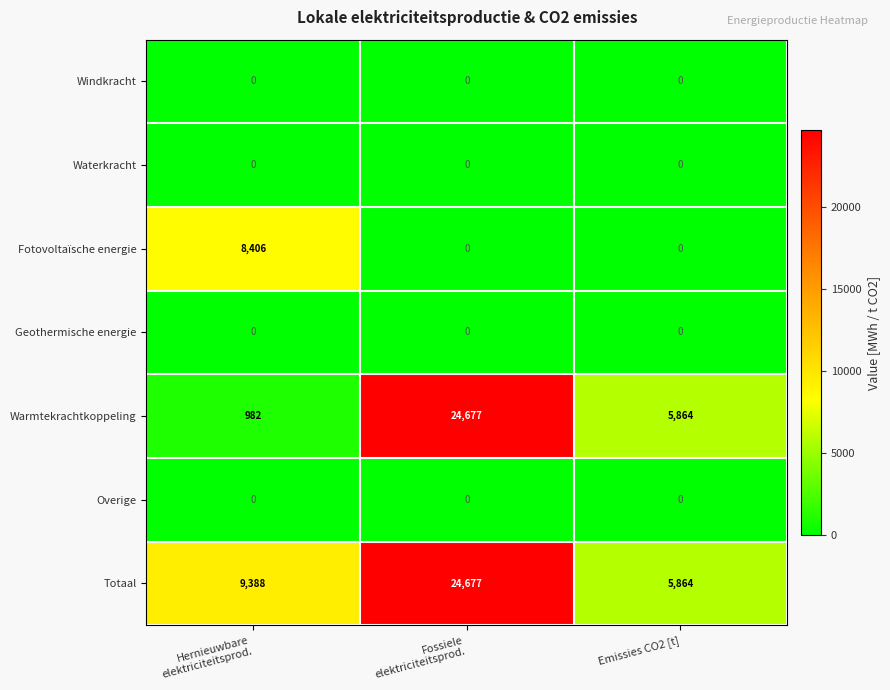

What is the difference between the highest and lowest values at Fossiele
elektriciteitsprod.?

24677